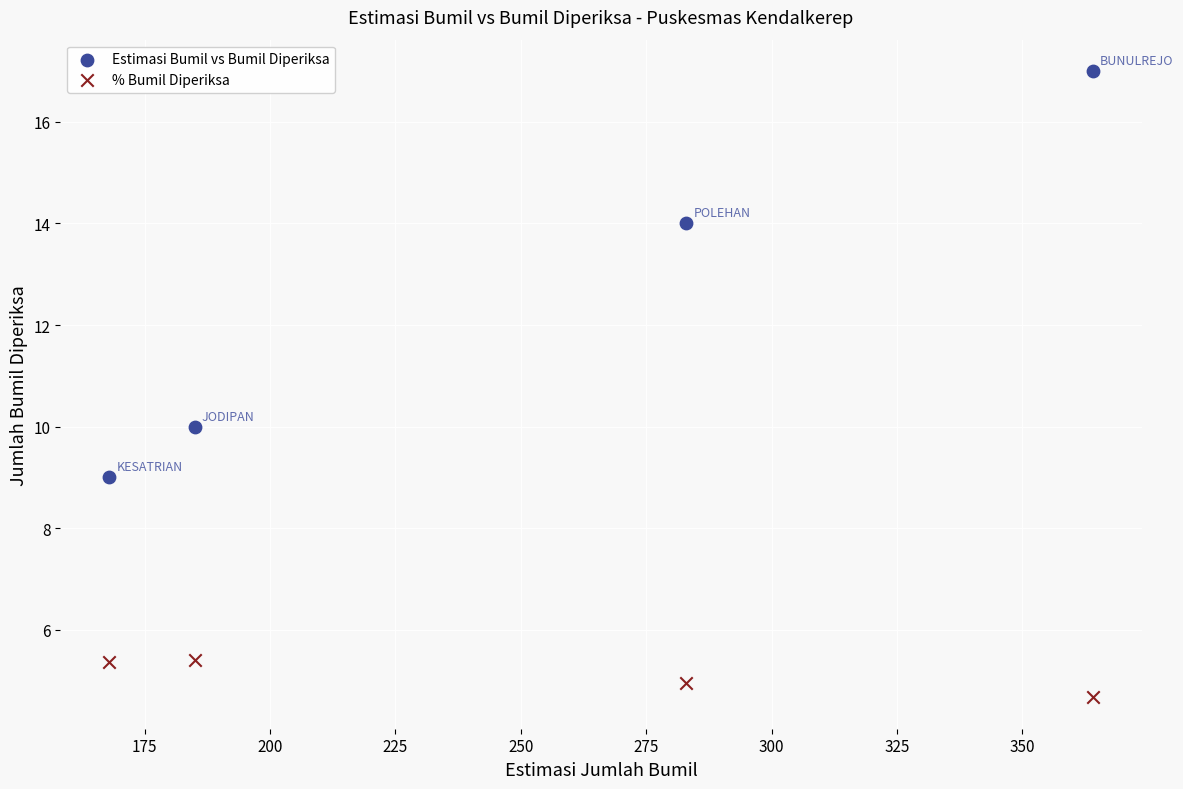

Across all data points, what is the average X value?

250.0